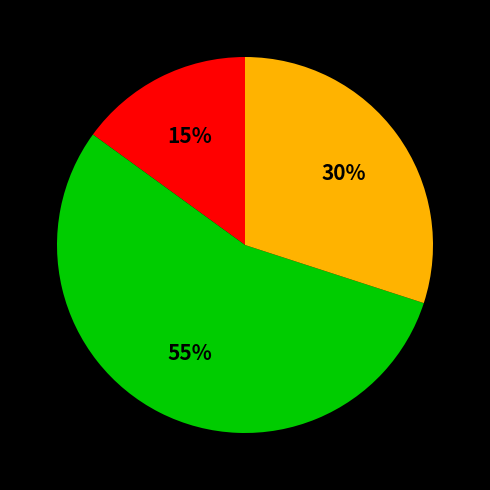

Is there any slice that represents more than half of the pie?

Yes